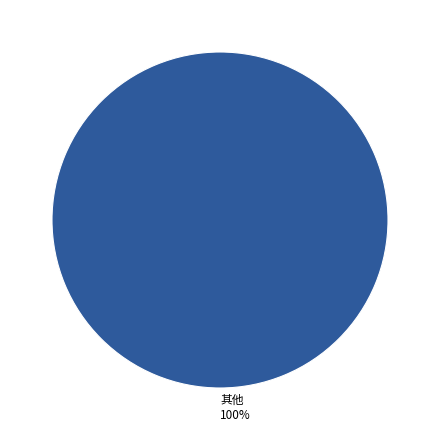

To the nearest percent, what percentage of the pie is 其他?

100%